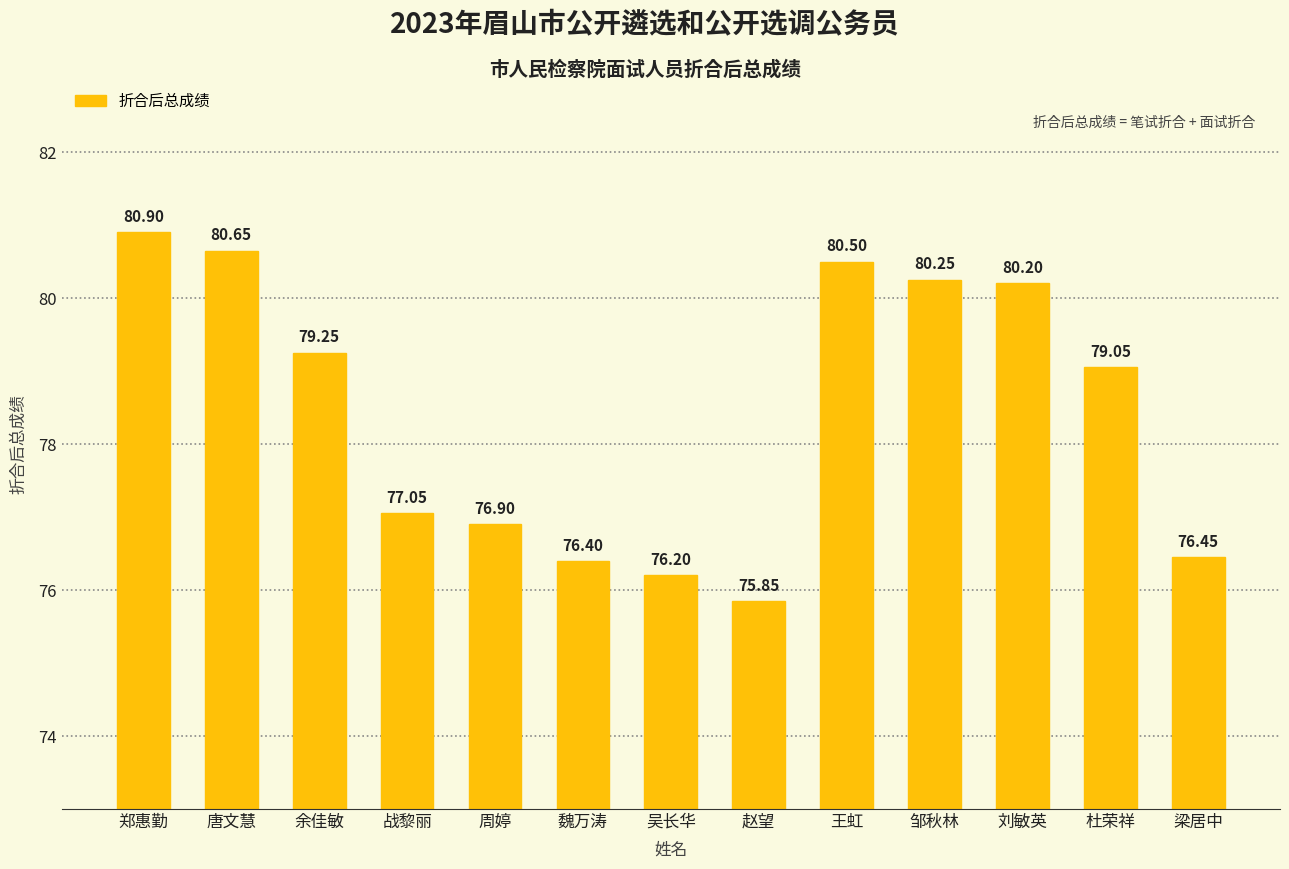

Is it true that the value at 战黎丽 is 77.0?

True